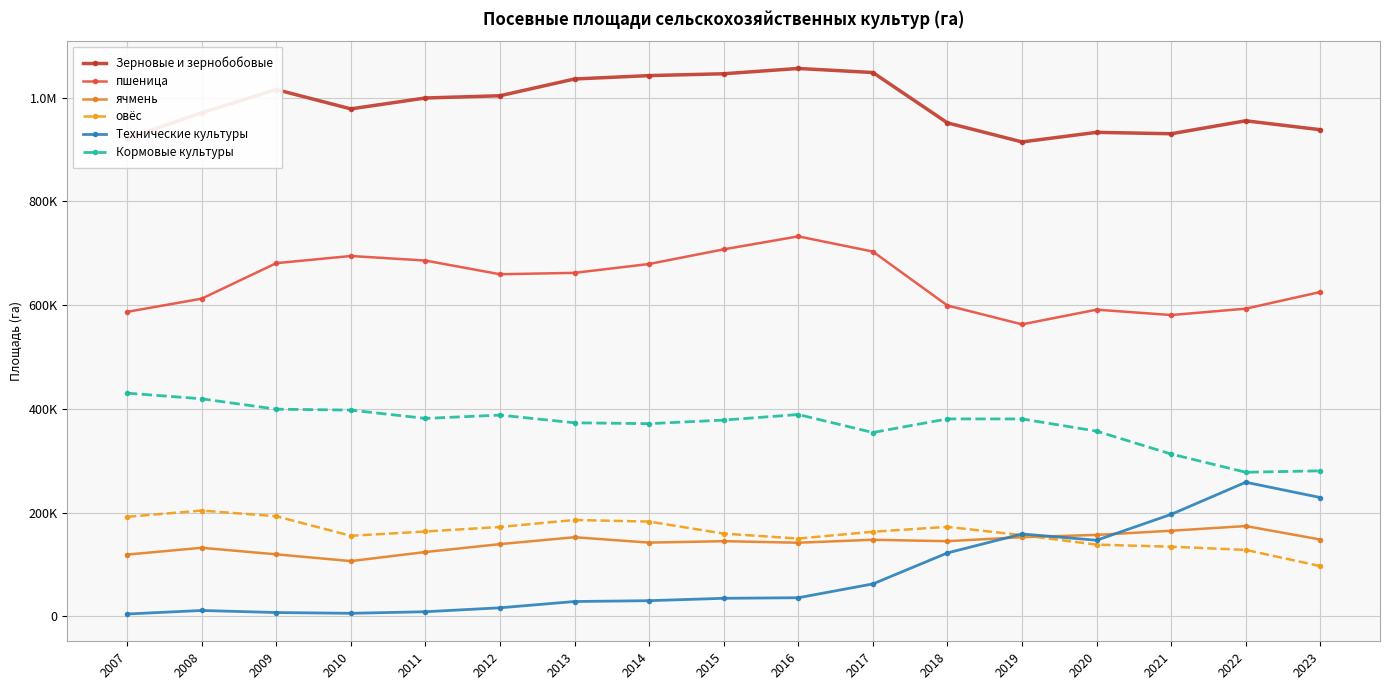

Is it true that овёс equals 182739 at 2014?

True